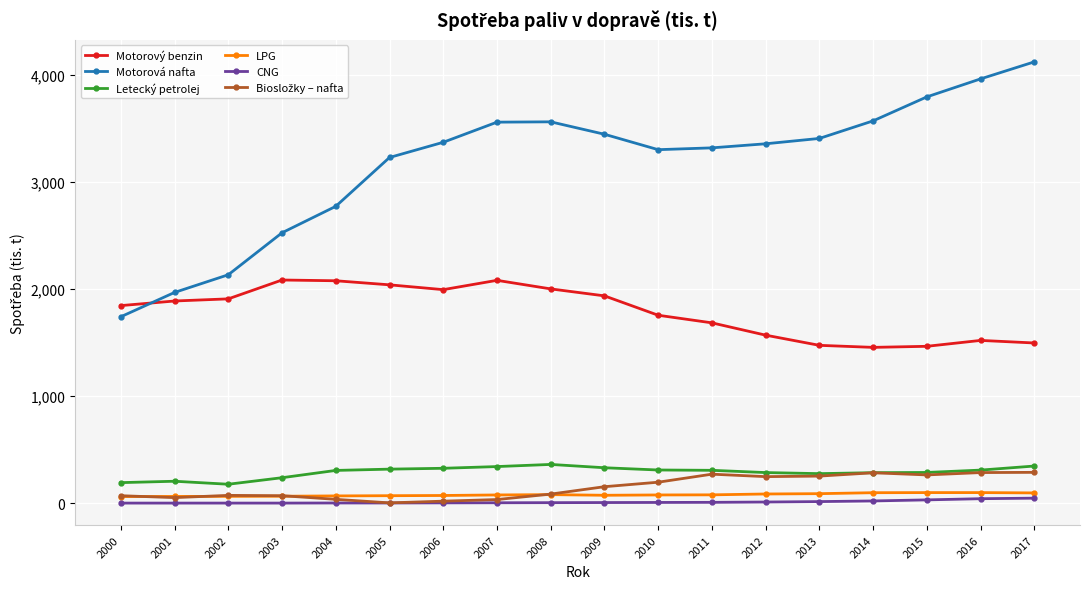

What value does the CNG series have at 2007?

4